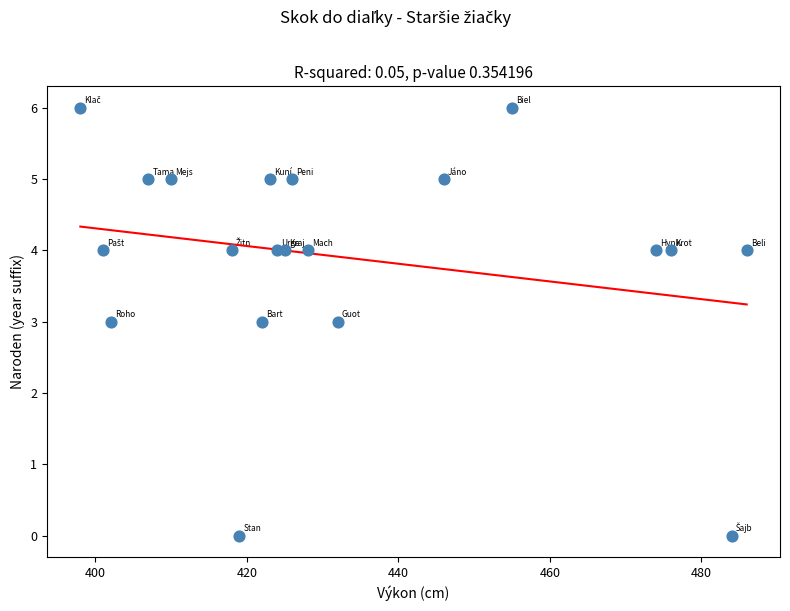

What is the range of X values (max minus min)?

88